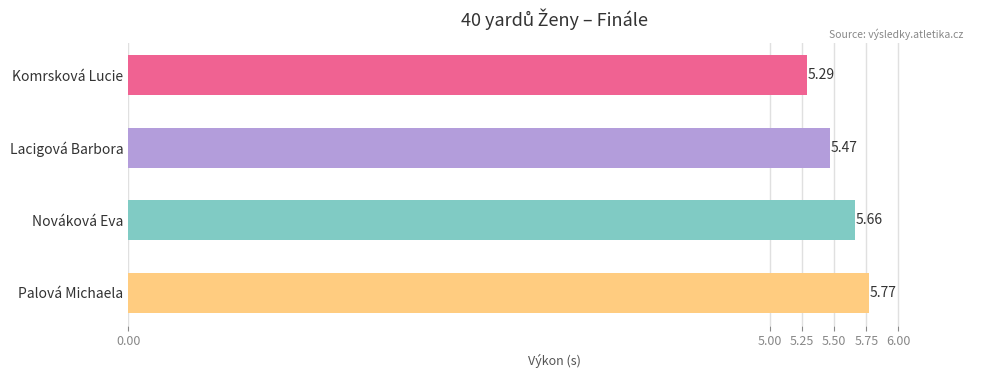

How many distinct data groups are displayed?

1